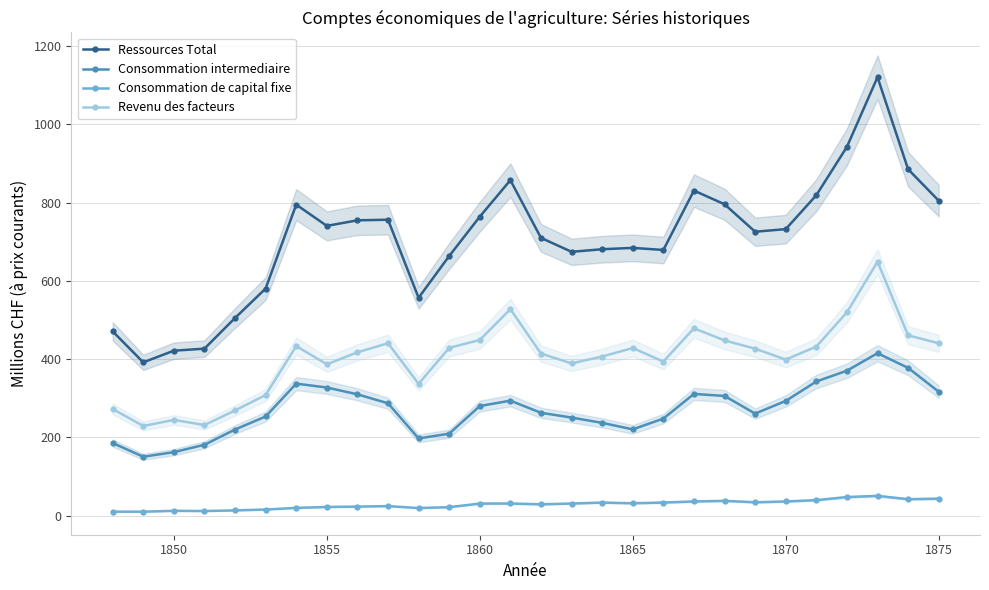

How many interior local peaks does the Consommation intermediaire series have?

4